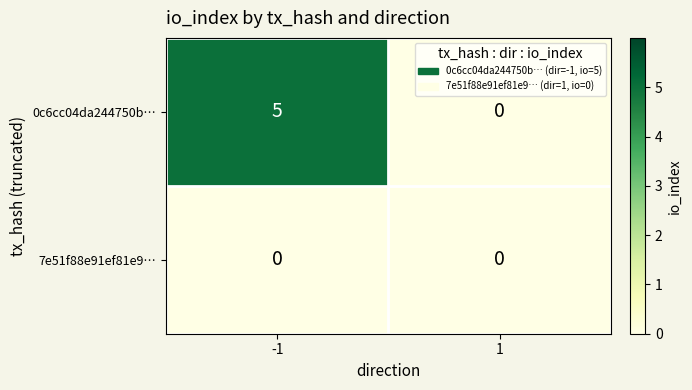

Which series has the largest range (max minus min)?

0c6cc04da244750b…